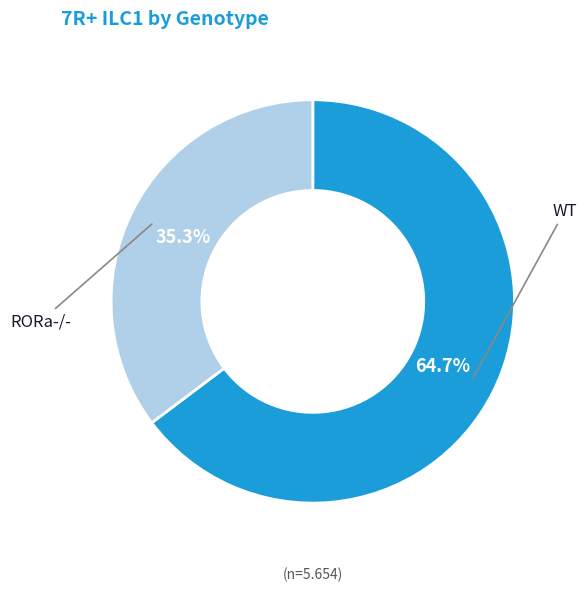

To the nearest percent, what is the average slice percentage?

50%